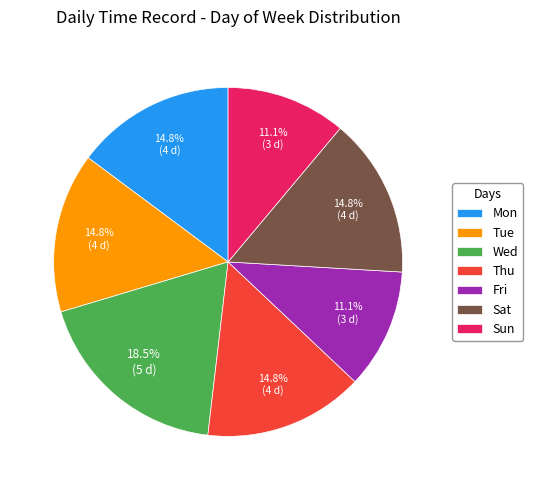

To the nearest percent, what is the combined percentage of Mon and Thu?

30%